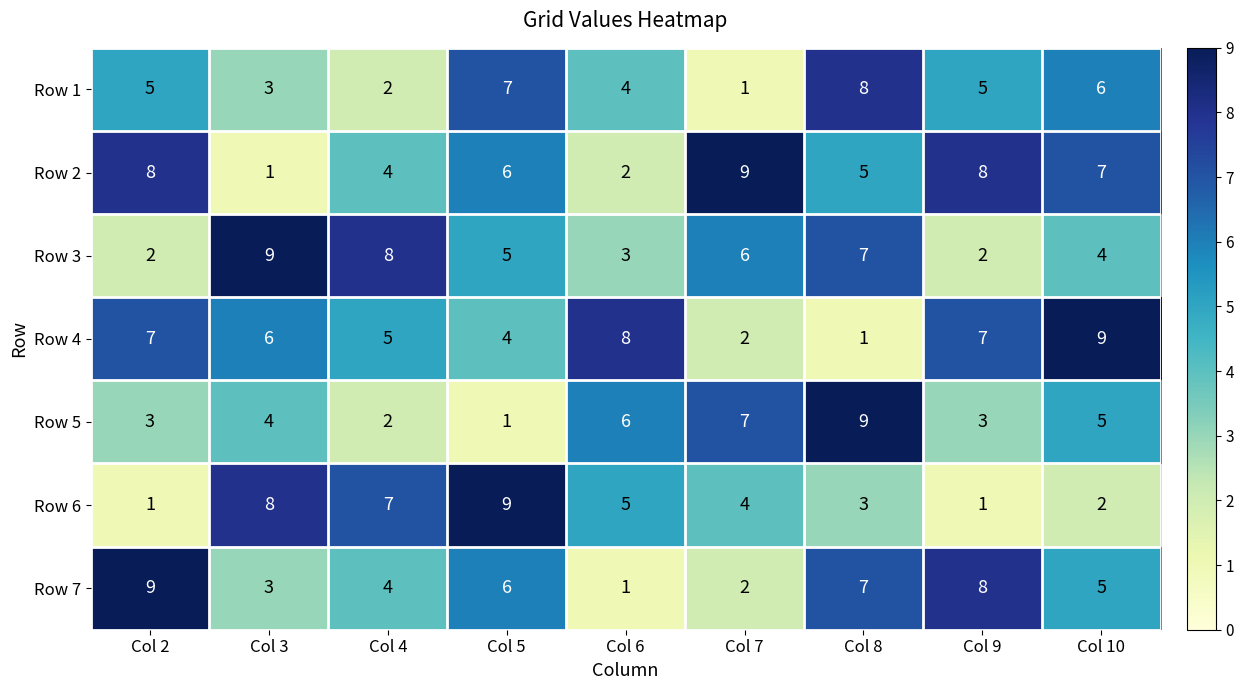

What is the greatest value displayed?

9